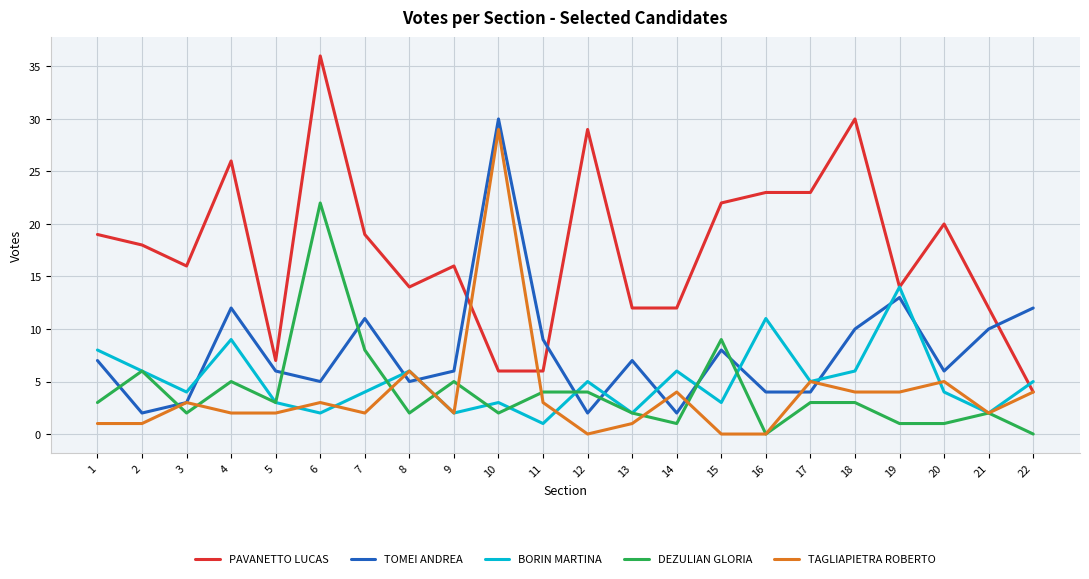

What is the difference between the highest and lowest values at 4?

24